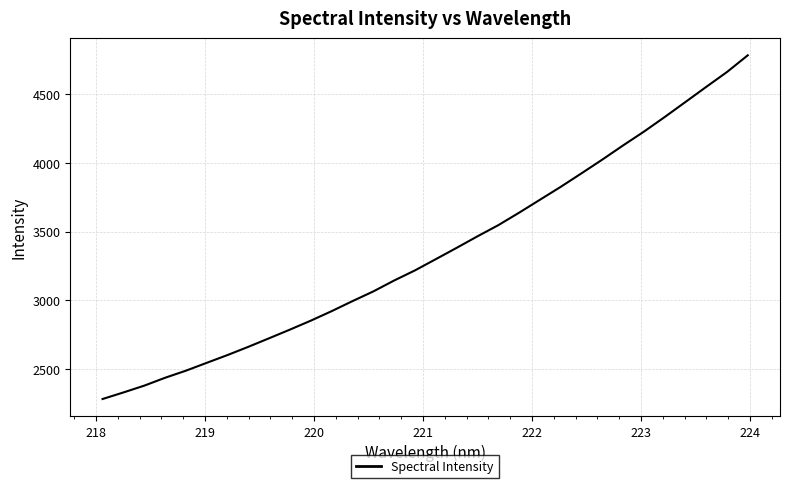

What is the smallest value displayed?

2280.7